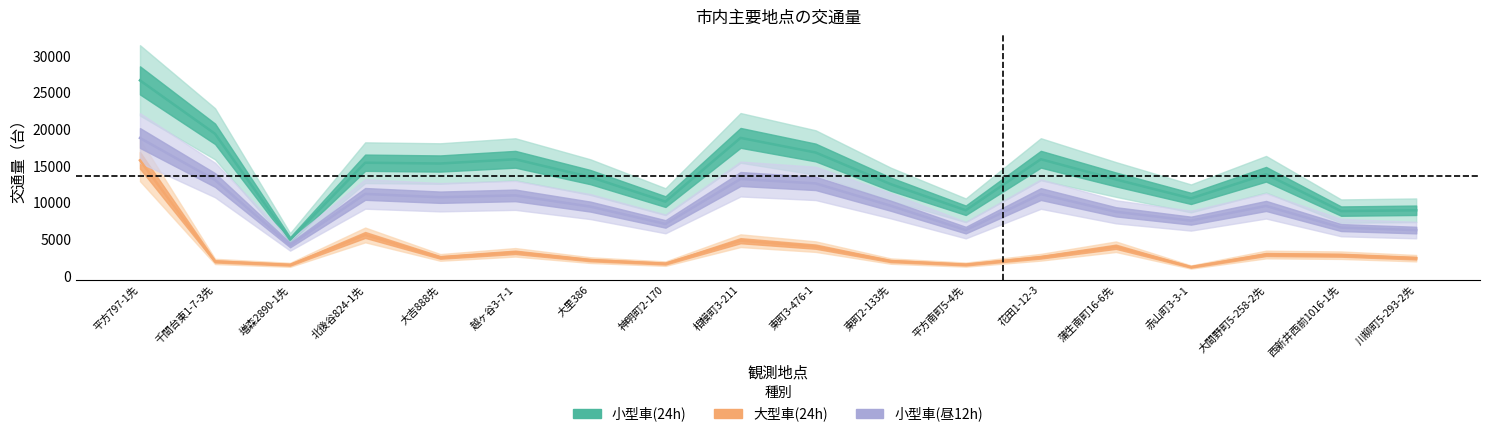

What position from the right is 越ヶ谷3-7-1?

13